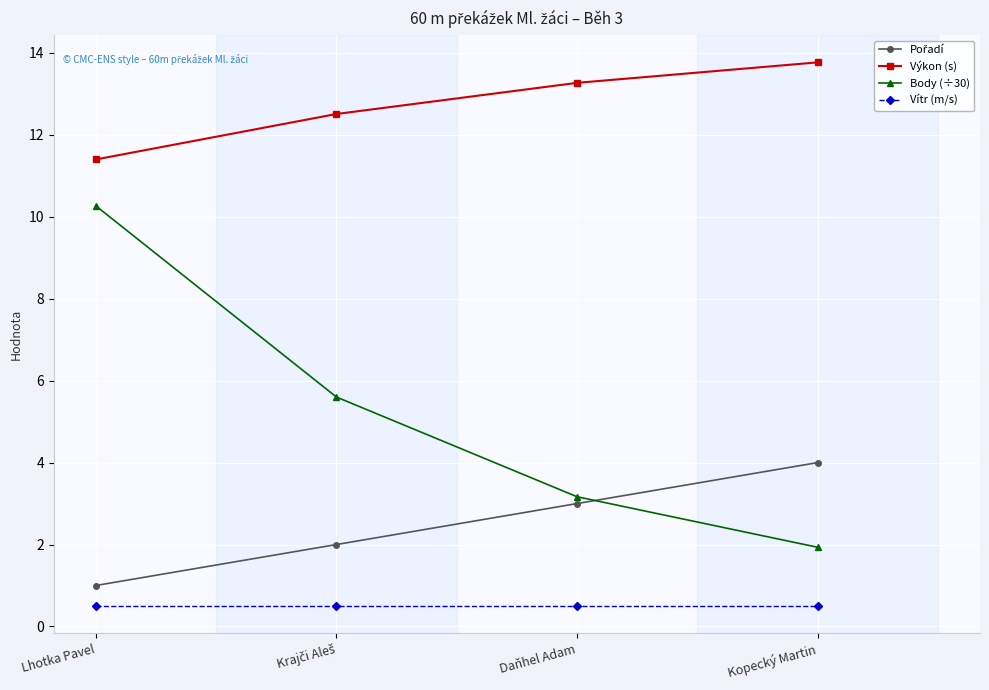

How many values in the Výkon (s) series are below 13?

2